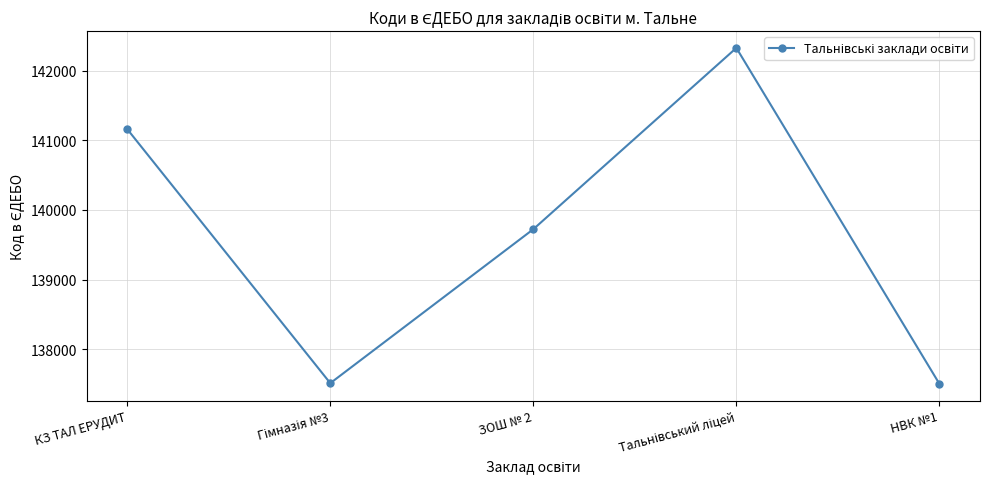

What is the value of the 2nd point from the left?

137516